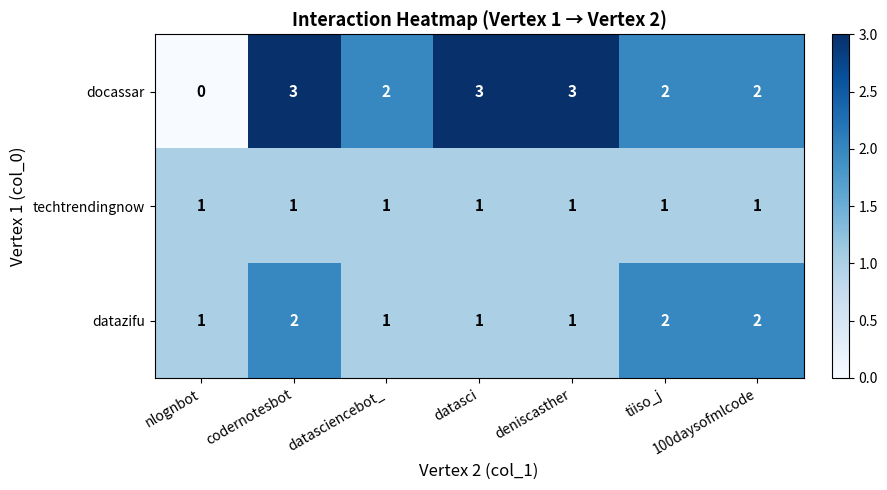

True or false: techtrendingnow has a value of 1 at nlognbot.

True